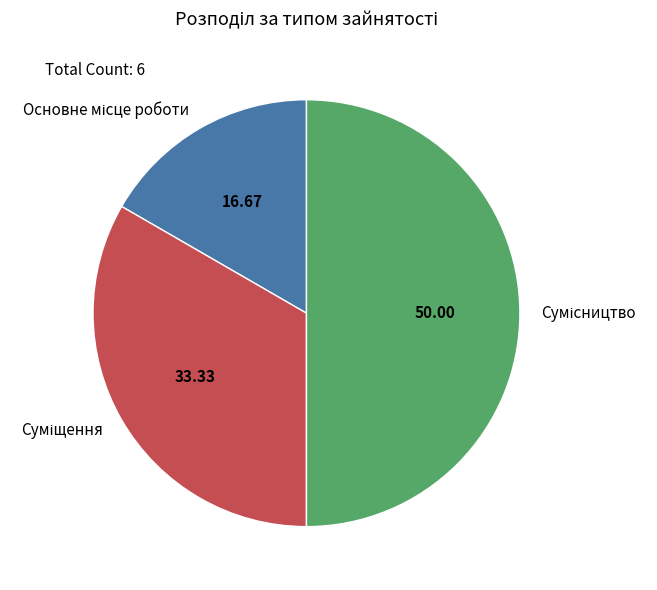

To the nearest percent, what is the difference between the Основне місце роботи and Суміщення slice percentages?

17%